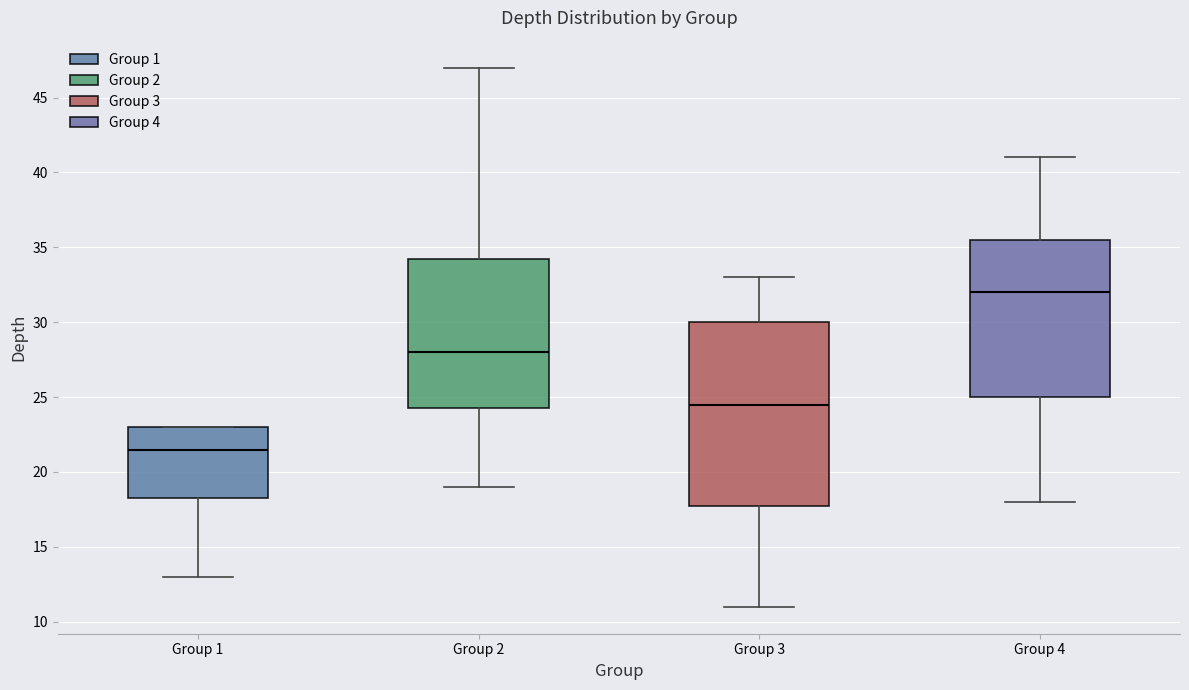

Reading left to right, transcribe this box plot: for each box, give where its median line is, the range the box spans, and where its two whiskers end, as read against the y-axis. The values are not printed on the chart, so give them approximately, as read against the axis.

Group 1: median 21.5, box 18.5 to 23.0, whiskers 13.0 to 23.0
Group 2: median 28.0, box 24.5 to 34.5, whiskers 19.0 to 47.0
Group 3: median 24.5, box 18.0 to 30.0, whiskers 11.0 to 33.0
Group 4: median 32.0, box 25.0 to 35.5, whiskers 18.0 to 41.0